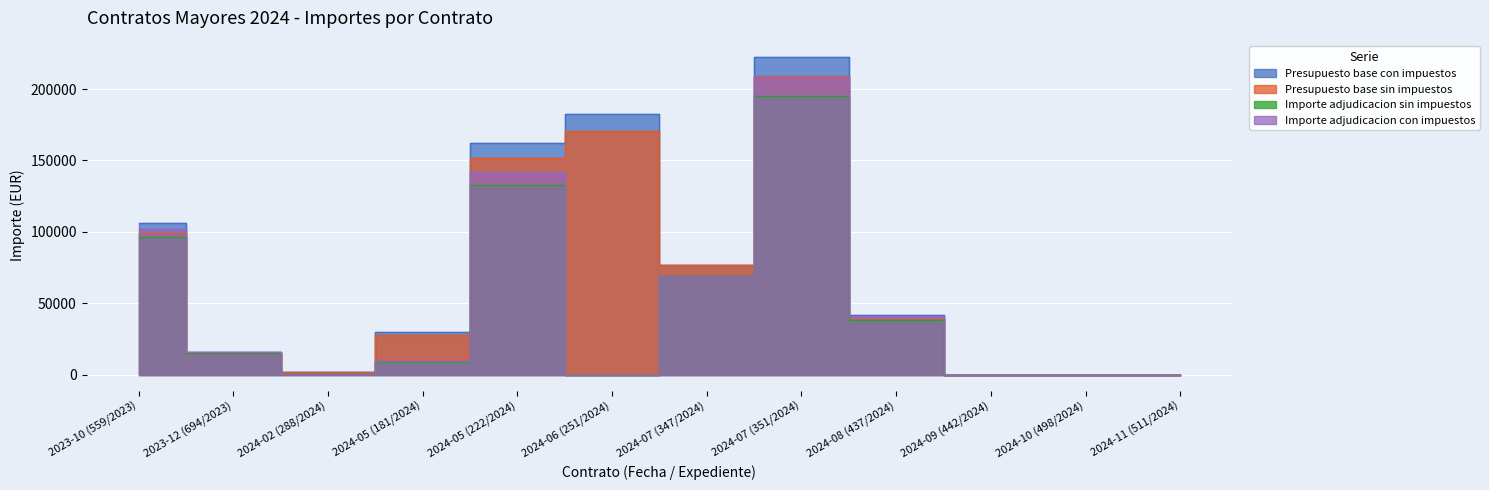

Which has a higher value, 2024-08 (437/2024) or 2024-05 (222/2024)?

2024-05 (222/2024)